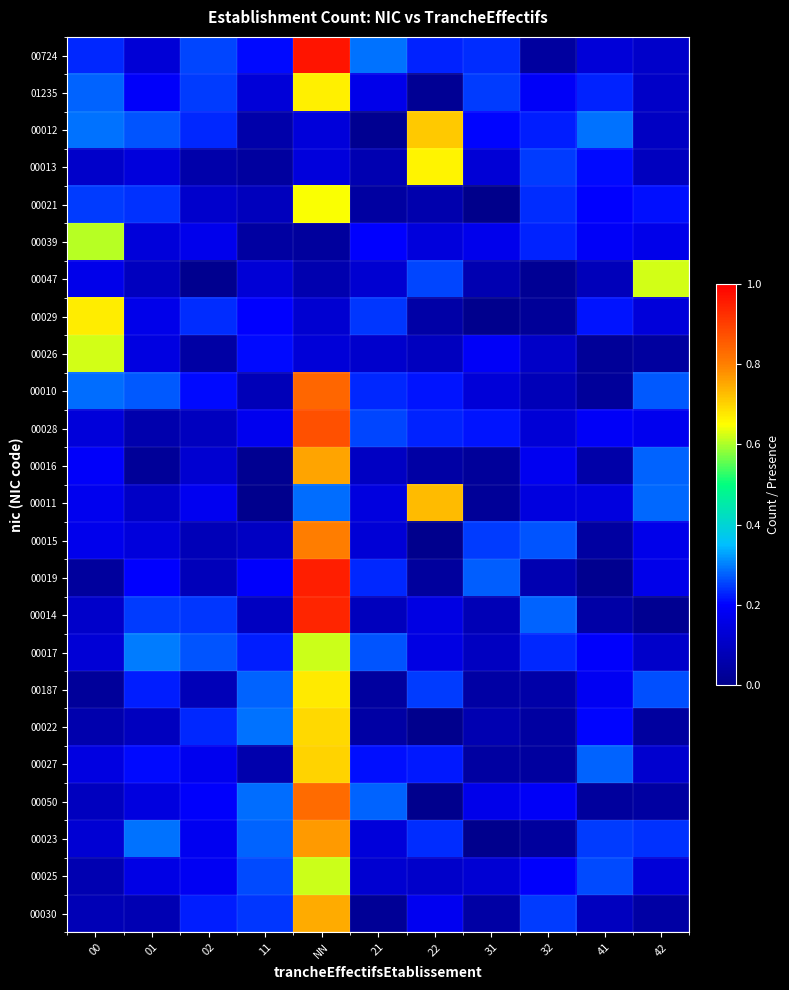

Reading right to left, extract all data points from this chart.

00724: 42=0.1	41=0.1	32=0.0	31=0.2	22=0.2	21=0.3	NN=1.0	11=0.2	02=0.3	01=0.1	00=0.2
01235: 42=0.1	41=0.2	32=0.2	31=0.2	22=0.0	21=0.2	NN=0.7	11=0.1	02=0.2	01=0.2	00=0.3
00012: 42=0.1	41=0.3	32=0.2	31=0.2	22=0.7	21=0.0	NN=0.1	11=0.1	02=0.2	01=0.3	00=0.3
00013: 42=0.1	41=0.2	32=0.2	31=0.1	22=0.7	21=0.1	NN=0.1	11=0.0	02=0.1	01=0.1	00=0.1
00021: 42=0.2	41=0.2	32=0.2	31=0.0	22=0.1	21=0.0	NN=0.6	11=0.1	02=0.1	01=0.2	00=0.2
00039: 42=0.2	41=0.2	32=0.2	31=0.2	22=0.1	21=0.2	NN=0.0	11=0.0	02=0.2	01=0.1	00=0.6
00047: 42=0.6	41=0.1	32=0.0	31=0.1	22=0.3	21=0.1	NN=0.1	11=0.1	02=0.0	01=0.1	00=0.2
00029: 42=0.1	41=0.2	32=0.0	31=0.0	22=0.1	21=0.2	NN=0.1	11=0.2	02=0.2	01=0.2	00=0.7
00026: 42=0.0	41=0.0	32=0.1	31=0.2	22=0.1	21=0.1	NN=0.1	11=0.2	02=0.0	01=0.2	00=0.6
00010: 42=0.3	41=0.0	32=0.1	31=0.1	22=0.2	21=0.2	NN=0.8	11=0.1	02=0.2	01=0.3	00=0.3
00028: 42=0.2	41=0.2	32=0.1	31=0.2	22=0.2	21=0.3	NN=0.9	11=0.2	02=0.1	01=0.1	00=0.1
00016: 42=0.3	41=0.1	32=0.2	31=0.0	22=0.0	21=0.1	NN=0.8	11=0.0	02=0.1	01=0.0	00=0.2
00011: 42=0.3	41=0.1	32=0.1	31=0.0	22=0.7	21=0.1	NN=0.3	11=0.0	02=0.2	01=0.1	00=0.2
00015: 42=0.2	41=0.0	32=0.3	31=0.2	22=0.0	21=0.1	NN=0.8	11=0.1	02=0.1	01=0.1	00=0.2
00019: 42=0.2	41=0.0	32=0.1	31=0.3	22=0.0	21=0.2	NN=1.0	11=0.2	02=0.1	01=0.2	00=0.0
00014: 42=0.0	41=0.0	32=0.3	31=0.1	22=0.2	21=0.1	NN=0.9	11=0.1	02=0.2	01=0.2	00=0.1
00017: 42=0.1	41=0.2	32=0.2	31=0.1	22=0.2	21=0.3	NN=0.6	11=0.2	02=0.3	01=0.3	00=0.1
00187: 42=0.3	41=0.2	32=0.1	31=0.0	22=0.2	21=0.0	NN=0.7	11=0.3	02=0.1	01=0.2	00=0.0
00022: 42=0.0	41=0.2	32=0.0	31=0.1	22=0.0	21=0.0	NN=0.7	11=0.3	02=0.2	01=0.1	00=0.1
00027: 42=0.1	41=0.3	32=0.0	31=0.0	22=0.2	21=0.2	NN=0.7	11=0.1	02=0.2	01=0.2	00=0.2
00050: 42=0.0	41=0.0	32=0.2	31=0.2	22=0.0	21=0.3	NN=0.8	11=0.3	02=0.2	01=0.1	00=0.1
00023: 42=0.2	41=0.2	32=0.0	31=0.0	22=0.2	21=0.1	NN=0.8	11=0.3	02=0.2	01=0.3	00=0.1
00025: 42=0.1	41=0.3	32=0.2	31=0.1	22=0.1	21=0.1	NN=0.6	11=0.3	02=0.2	01=0.2	00=0.1
00030: 42=0.0	41=0.1	32=0.2	31=0.0	22=0.2	21=0.0	NN=0.7	11=0.2	02=0.2	01=0.1	00=0.1